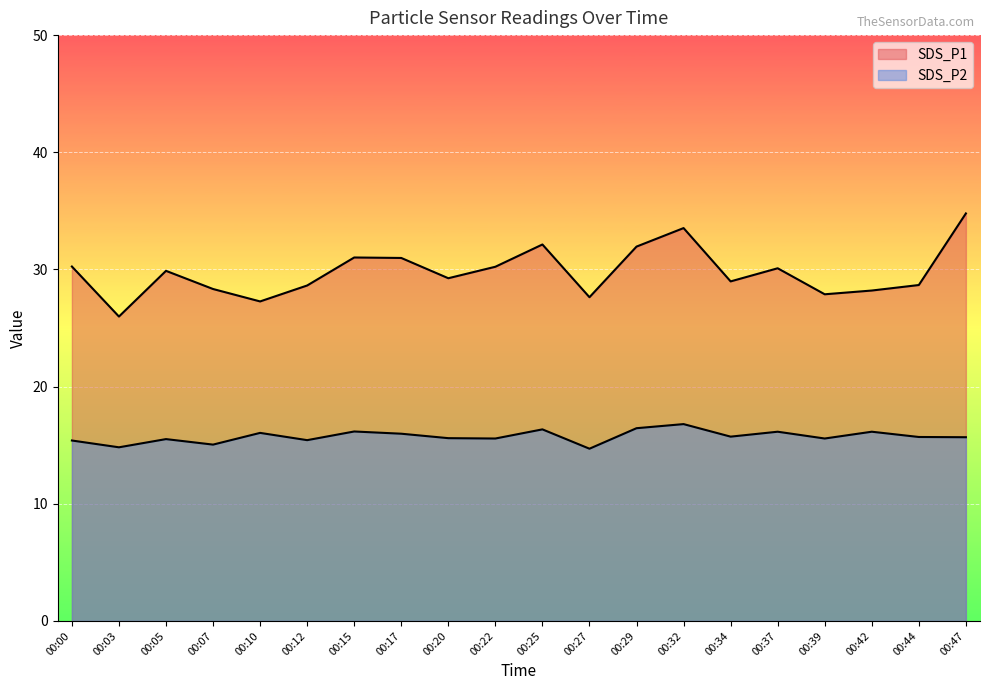

How many lines are shown in the chart?

2